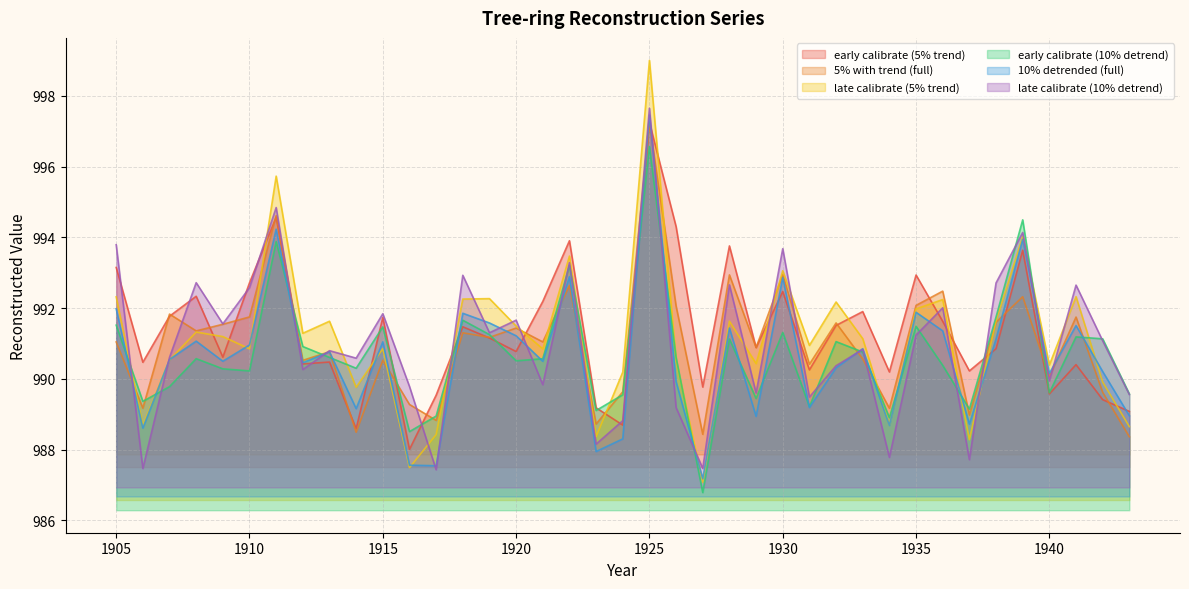

Where does the late calibrate (5% trend) series first go above 991?

1905